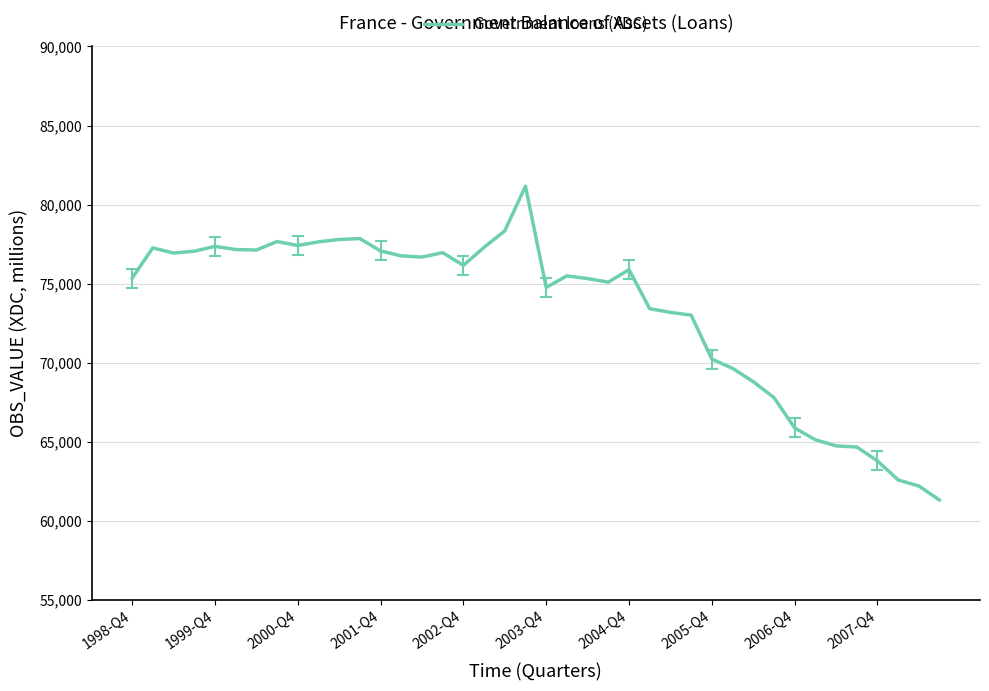

What is the smallest value displayed?

61300